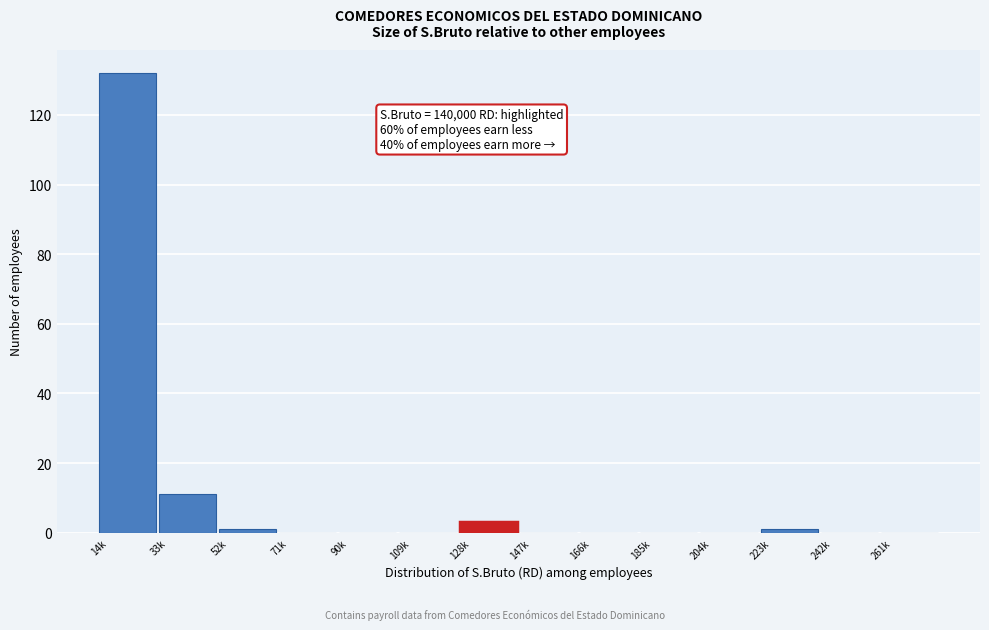

Reading left to right, list all the values displayed in this chart.

14k=132	33k=11	52k=1	71k=0	90k=0	109k=0	128k=3	147k=0	166k=0	185k=0	204k=0	223k=1	242k=0	261k=0